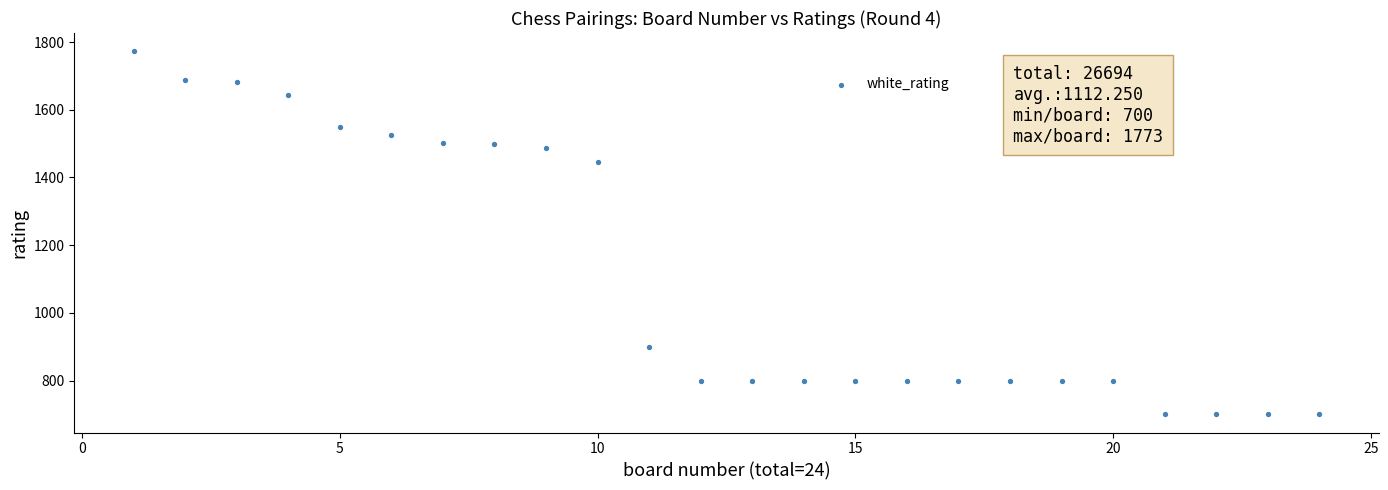

What is the range of X values (max minus min)?

23